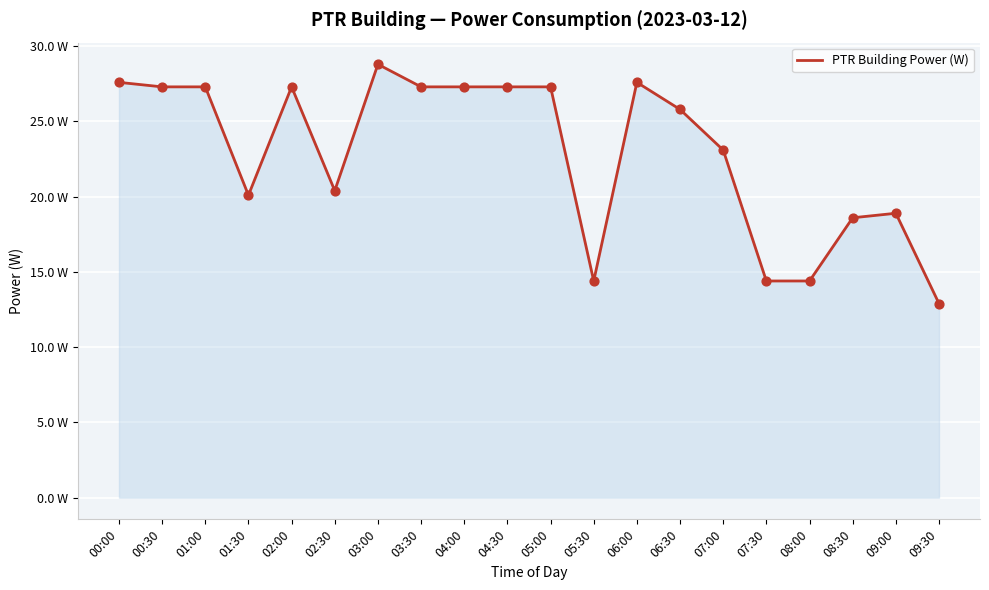

Which has a higher value, 04:00 or 02:00?

04:00